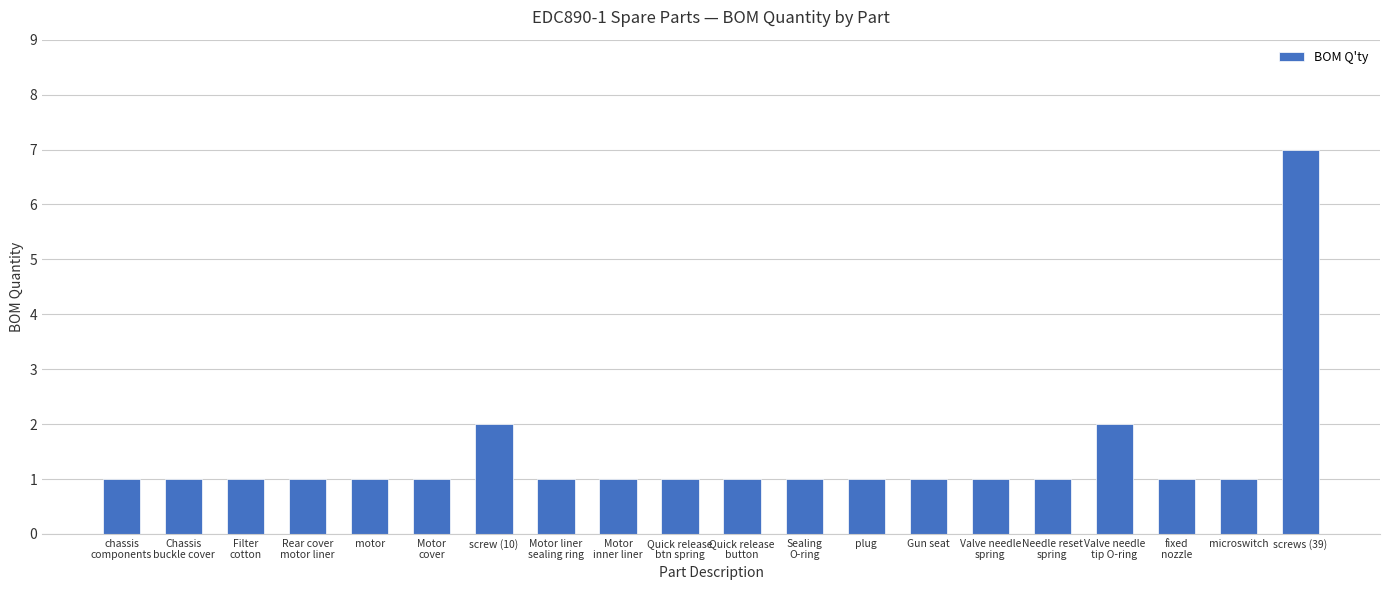

Reading right to left, transcribe all the data shown in this chart.

screws (39)=7	microswitch=1	fixed
nozzle=1	Valve needle
tip O-ring=2	Needle reset
spring=1	Valve needle
spring=1	Gun seat=1	plug=1	Sealing
O-ring=1	Quick release
button=1	Quick release
btn spring=1	Motor
inner liner=1	Motor liner
sealing ring=1	screw (10)=2	Motor
cover=1	motor=1	Rear cover
motor liner=1	Filter
cotton=1	Chassis
buckle cover=1	chassis
components=1